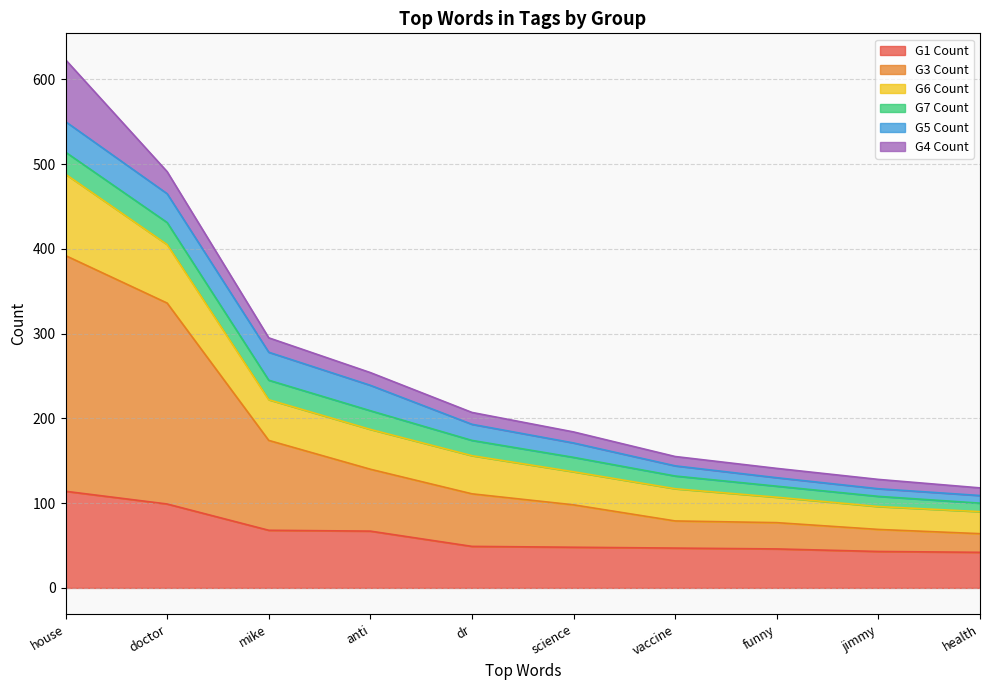

At which label does G1 Count reach its peak?

house